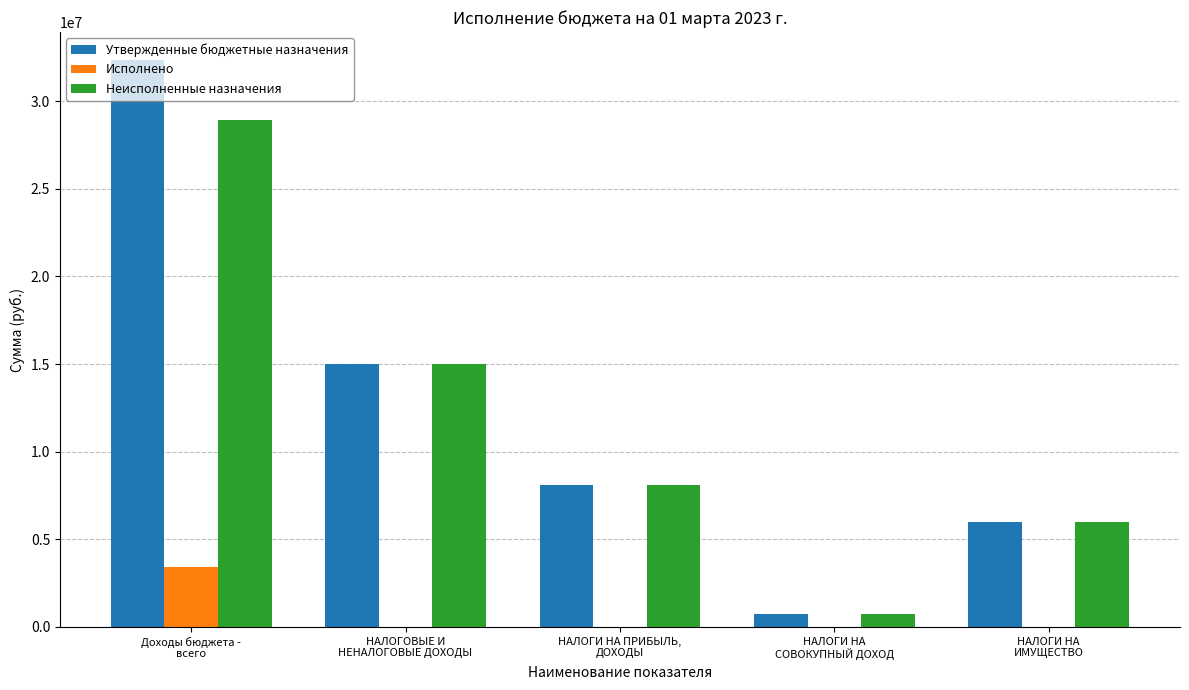

At which category is the sum across all series the highest?

Доходы бюджета -
всего